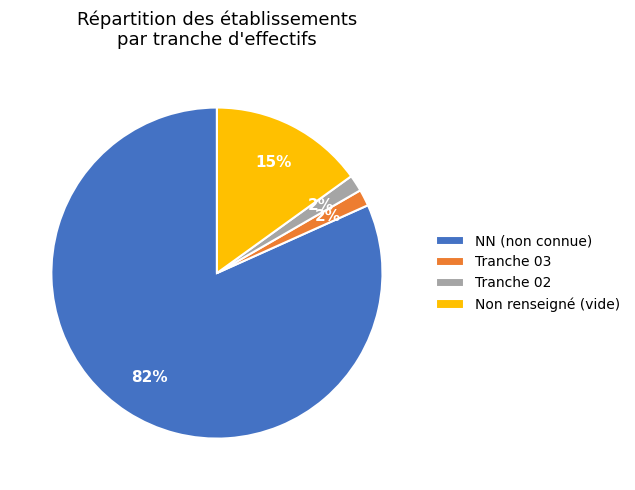

Approximately how many times larger is the value at Tranche 03 compared to Tranche 02?

1.0